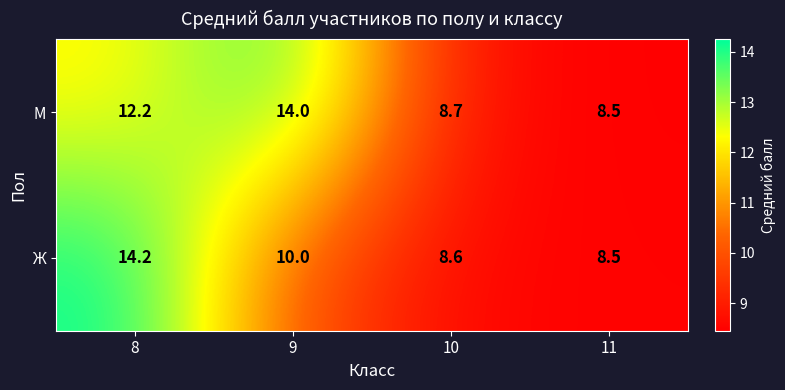

Count the number of data series in this chart.

2